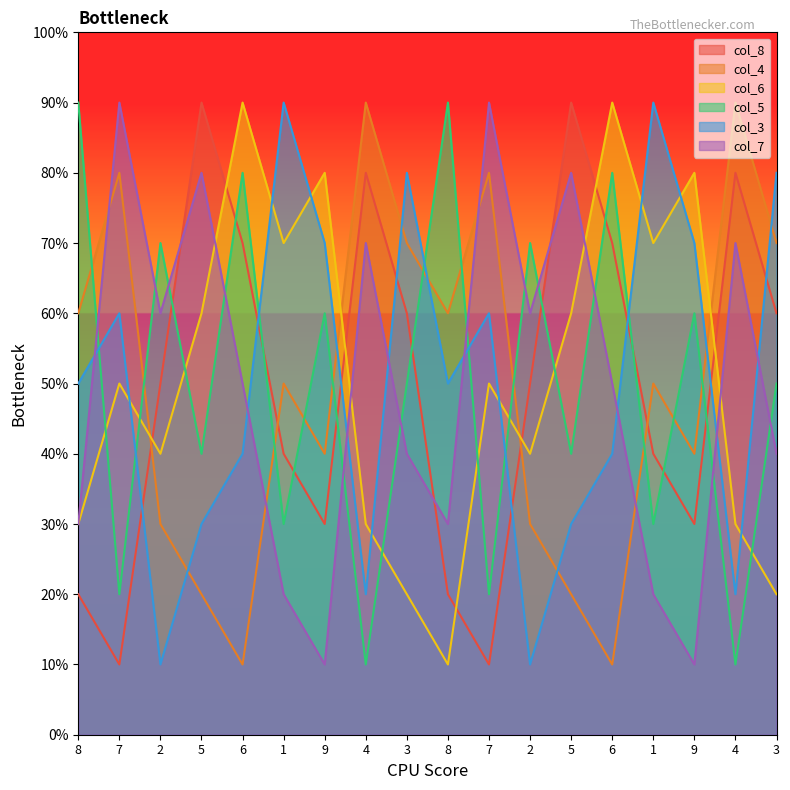

At which category does col_7 reach its first local valley?

2